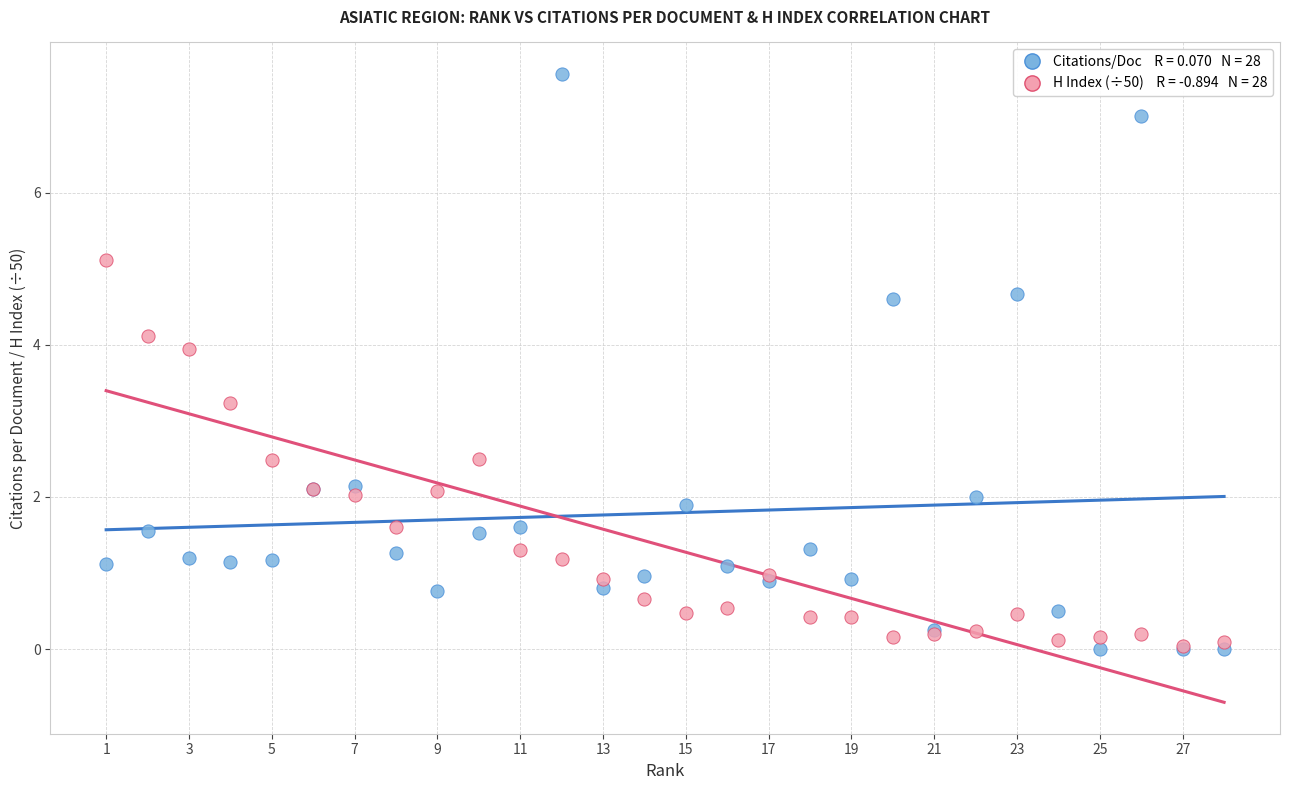

Across all series, what Y value is closest to 3?

3.2